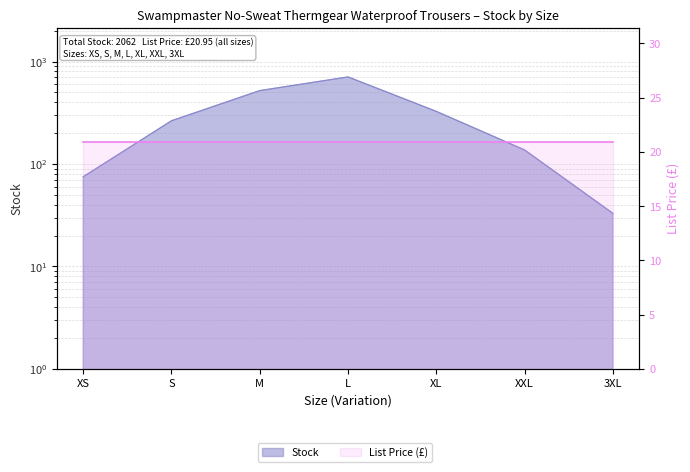

What is the difference between the second highest and second lowest values?

445